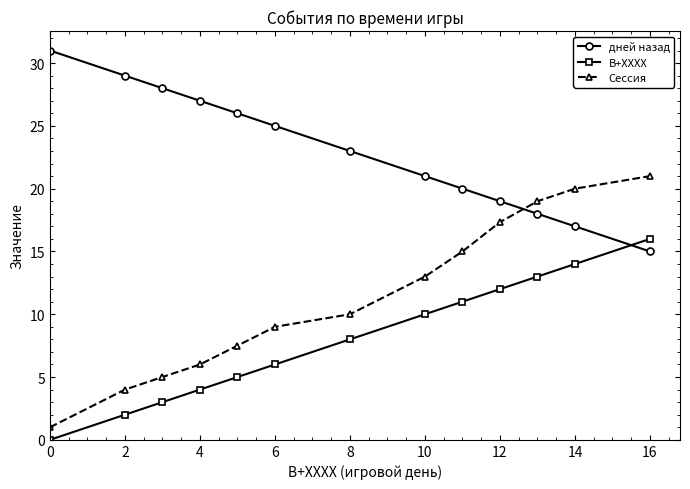

What is the maximum value shown in the chart?

31.0